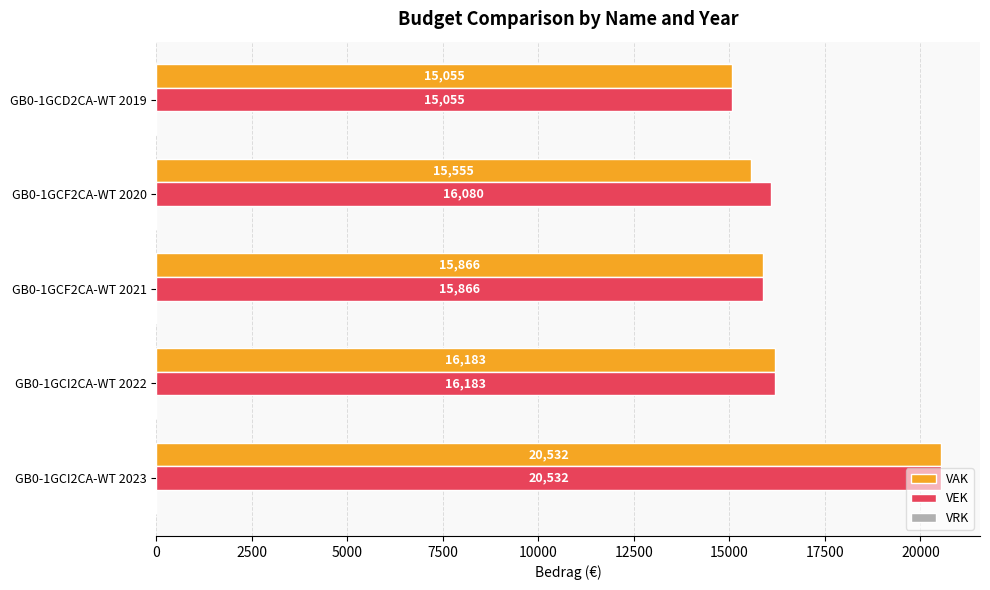

Rank the series by their average value, from lowest to highest.

VAK, VEK